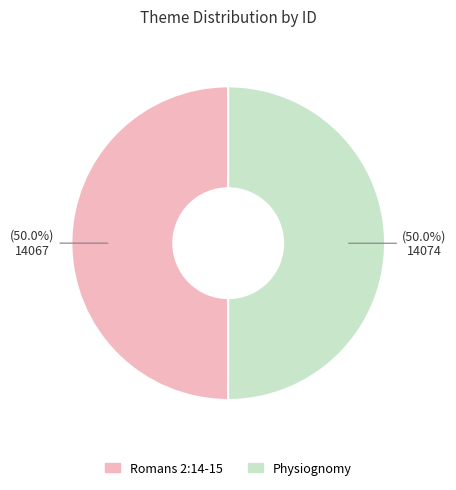

Is it true that Physiognomy is 63% of the pie?

False